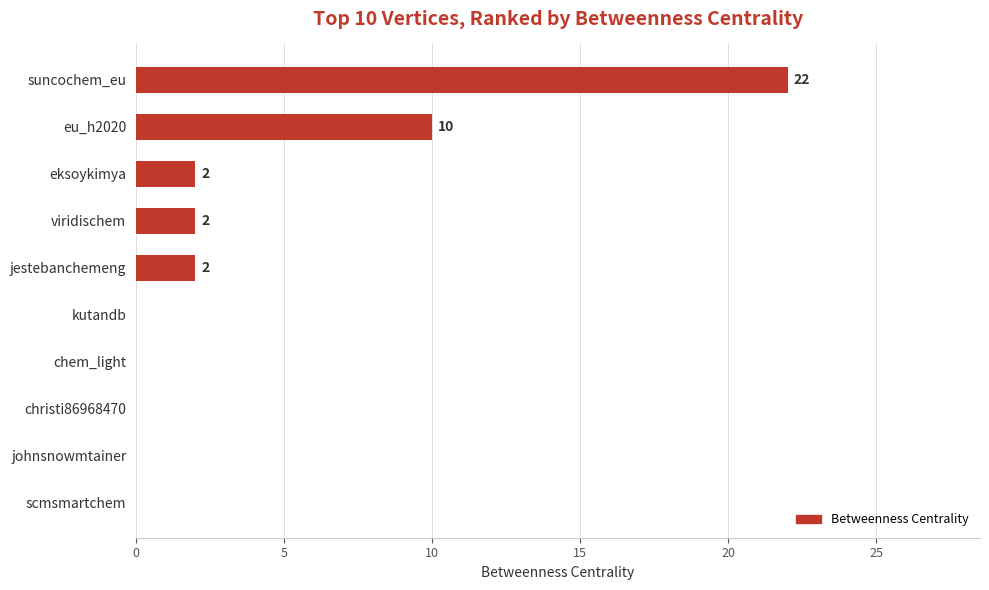

True or false: the data shows 0 at scmsmartchem.

True